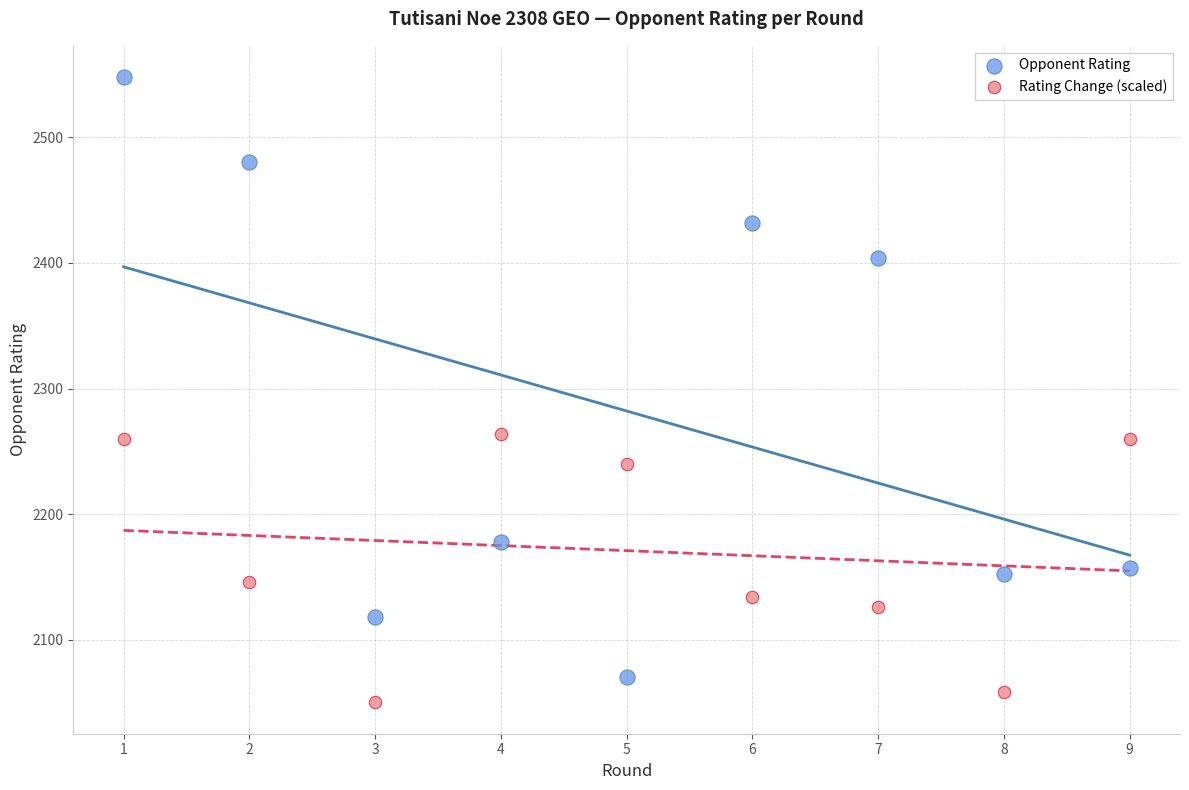

What are all the series names shown in the legend?

Opponent Rating, Rating Change (scaled)